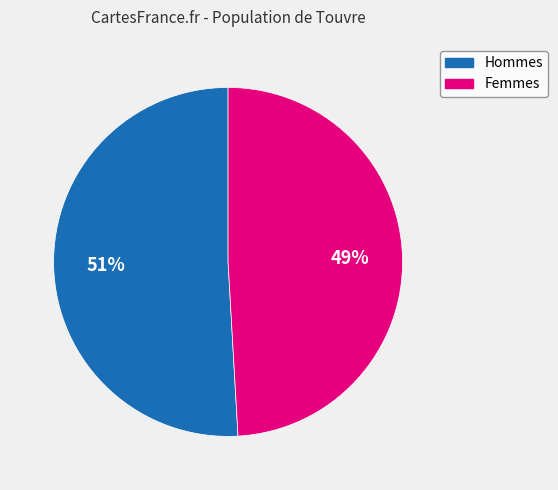

To the nearest percent, what is the average slice percentage?

50%